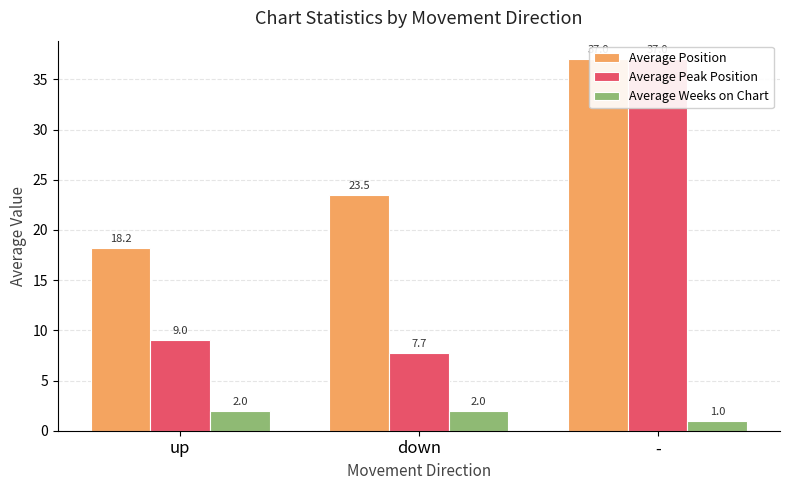

List the series in order of their peak value, highest first.

Average Position, Average Peak Position, Average Weeks on Chart